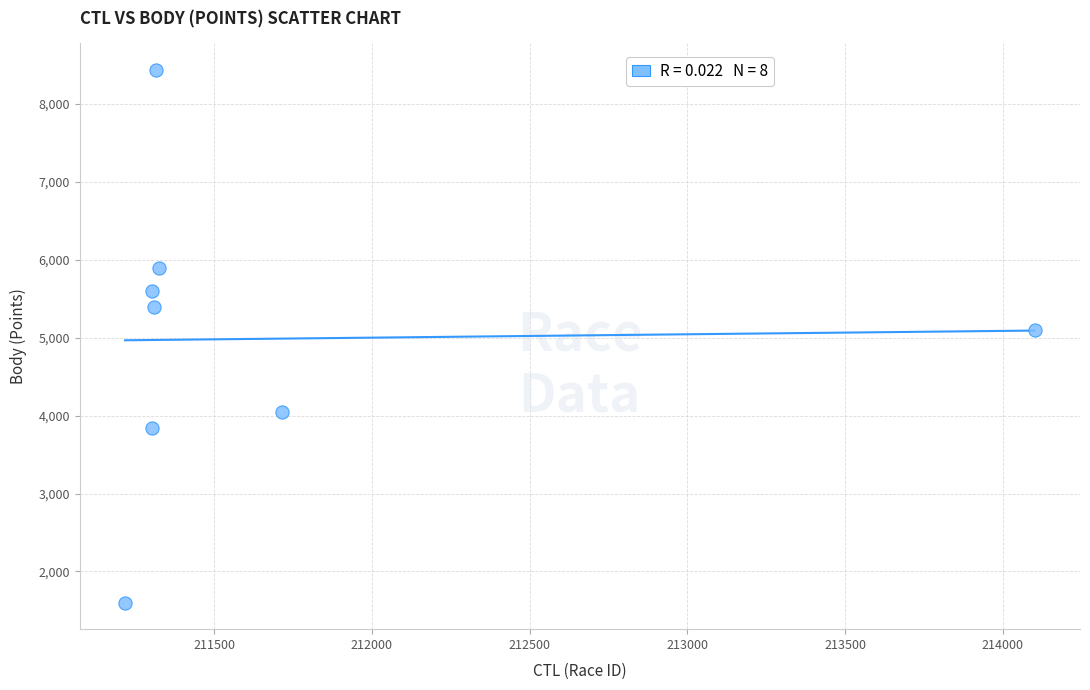

What Y value in the scatter plot is closest to 5018?

5106